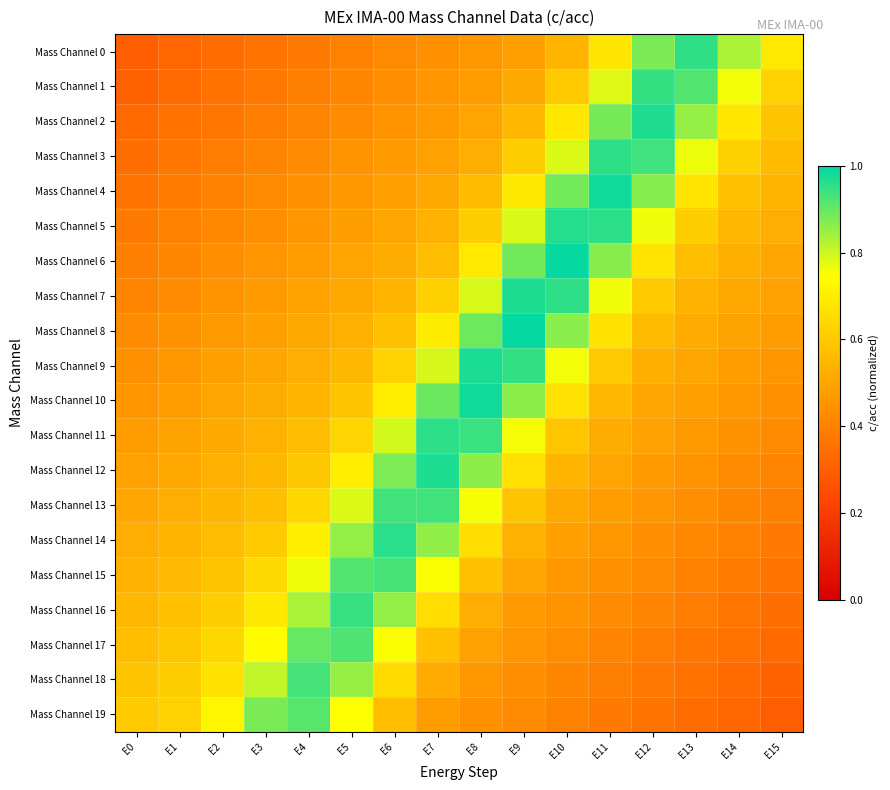

Which series has the widest spread of values?

Mass Channel 0